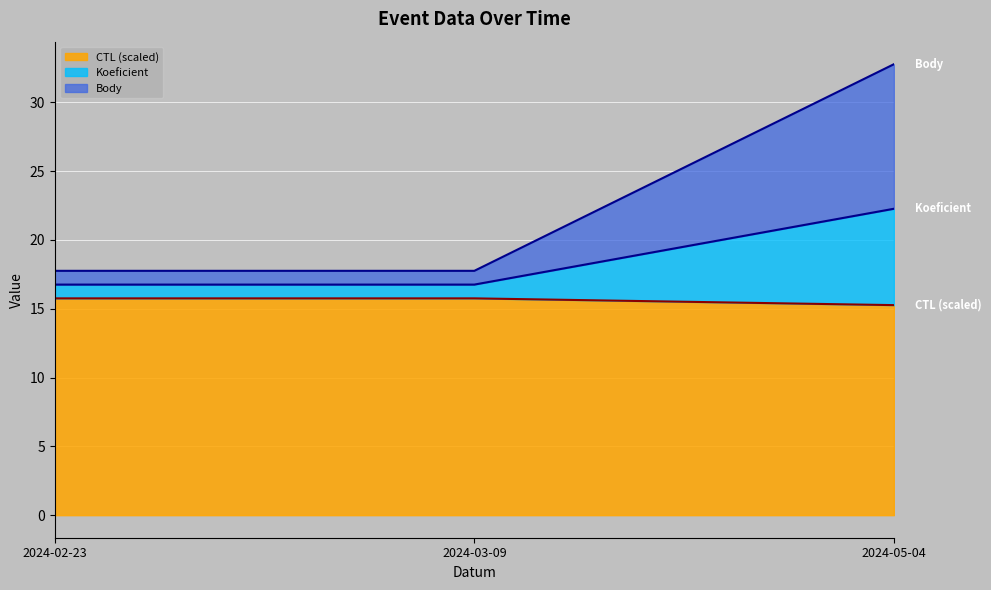

What is the maximum value for CTL (scaled)?

15.8